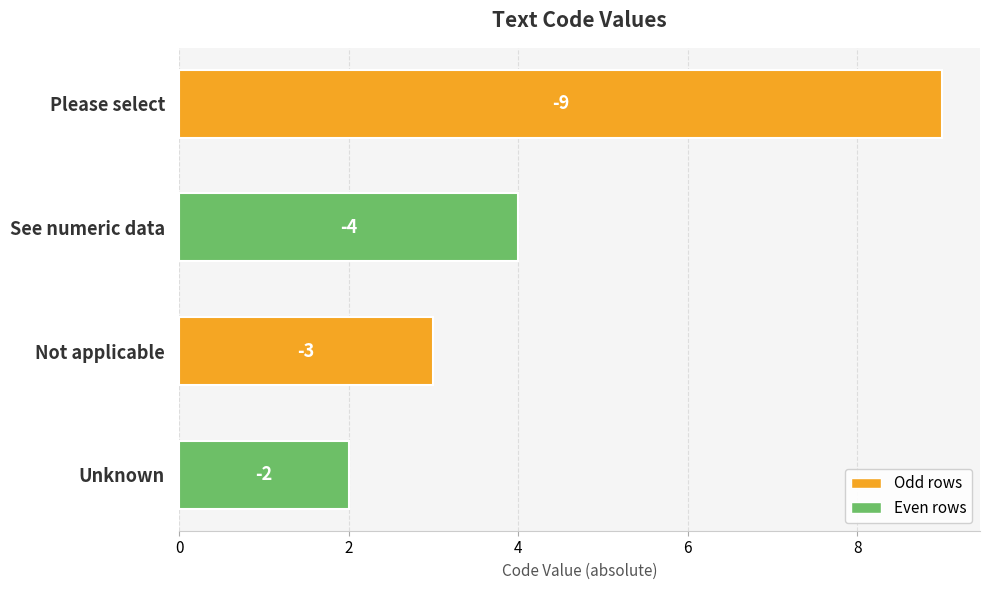

What is the average value?

4